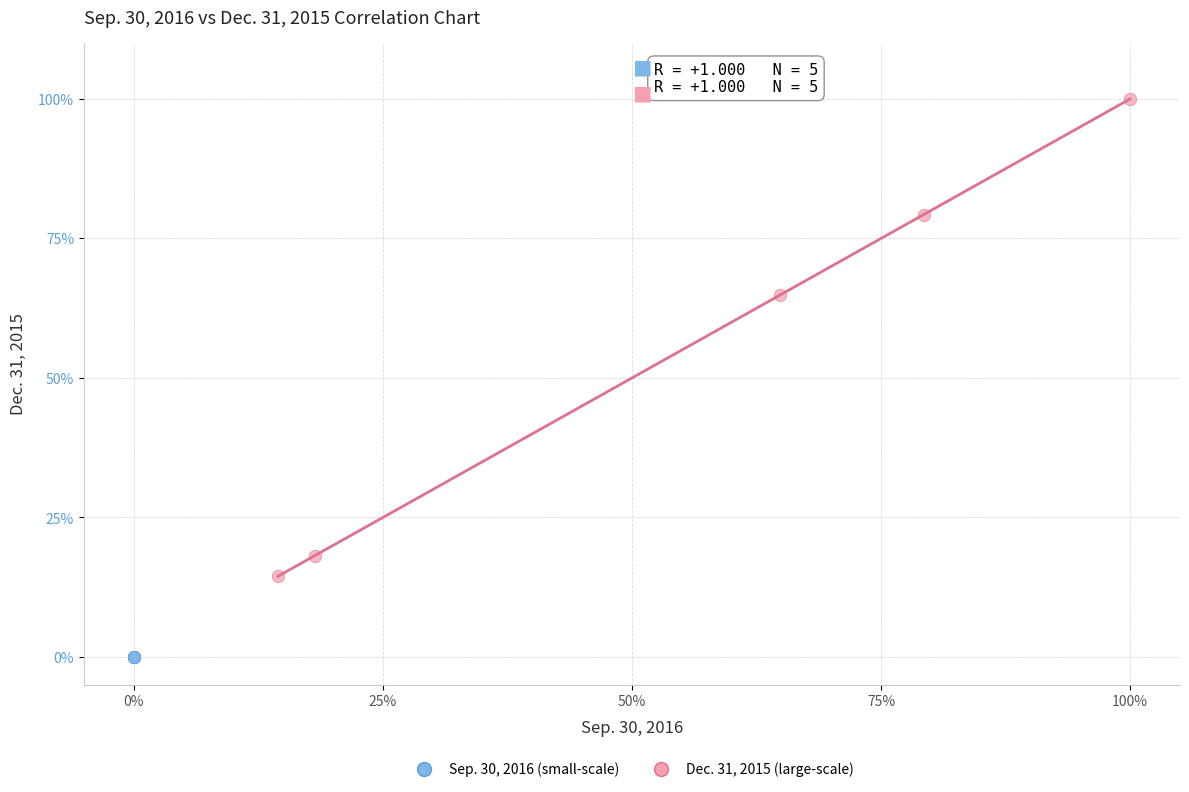

What are all the series names shown in the legend?

Sep. 30, 2016 (small-scale), Dec. 31, 2015 (large-scale)